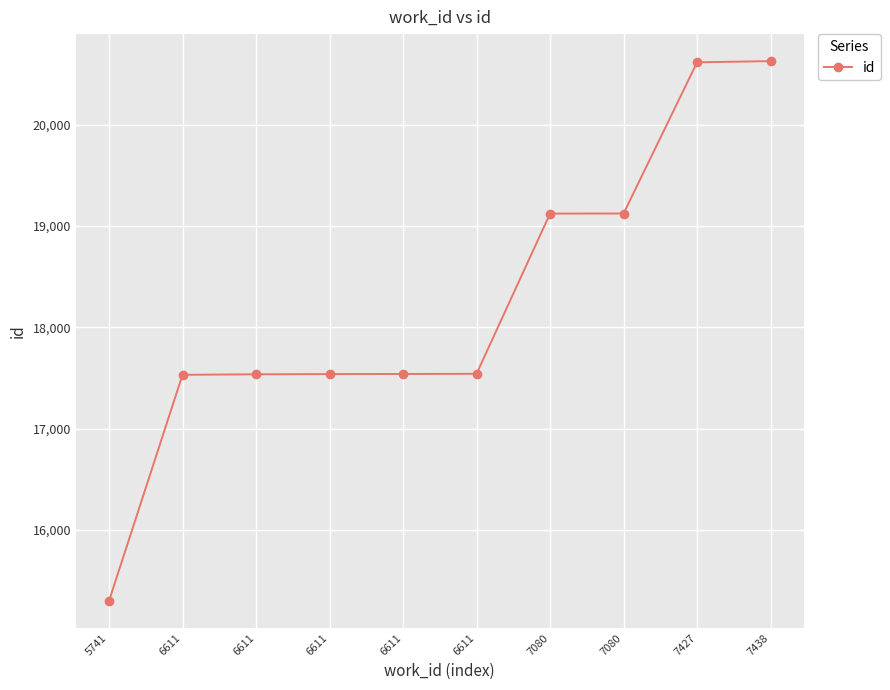

What is the ratio of the value at 6611 to the value at 6611?

1.0